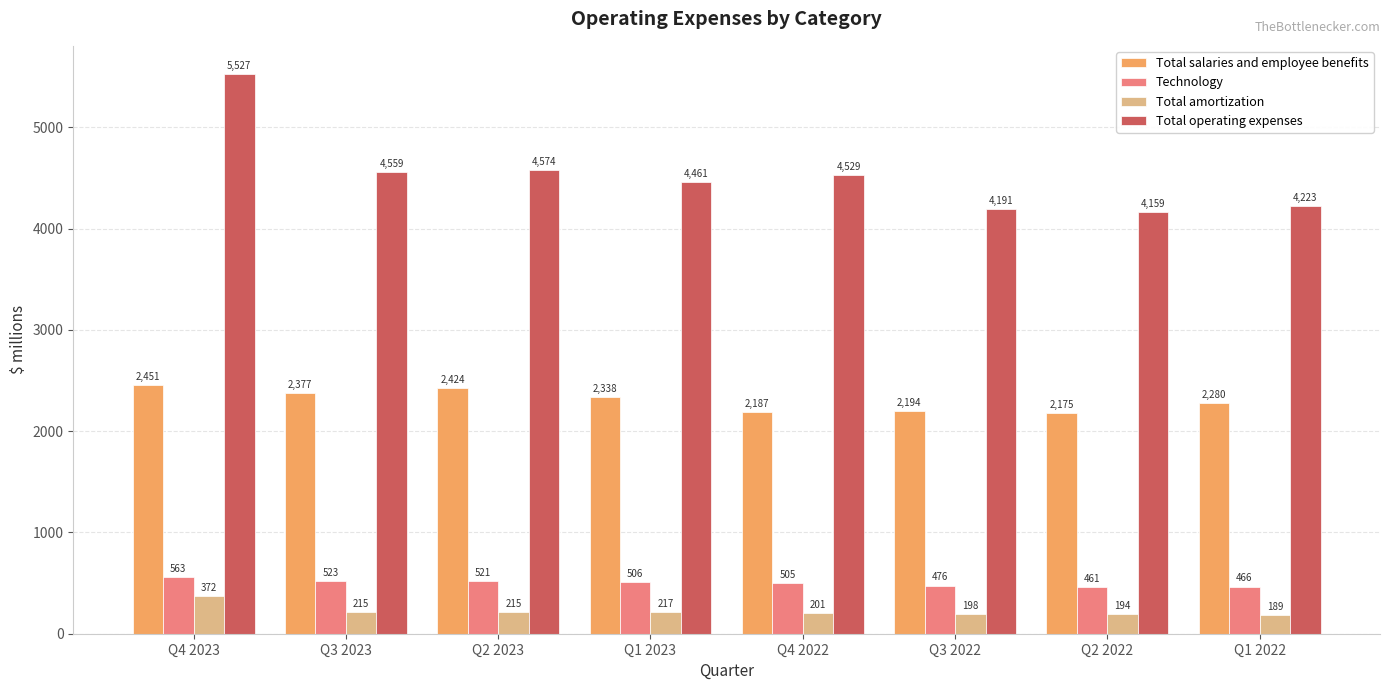

Which series has the largest range (max minus min)?

Total operating expenses